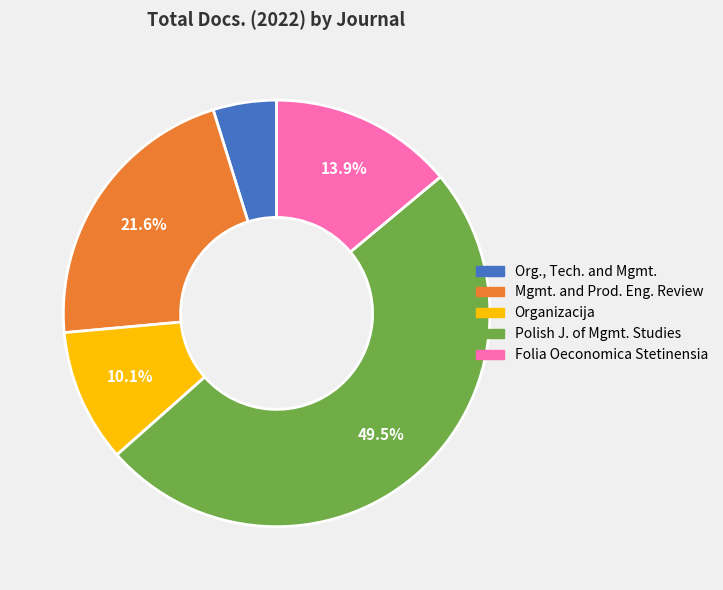

To the nearest percent, what is the average slice percentage?

20%